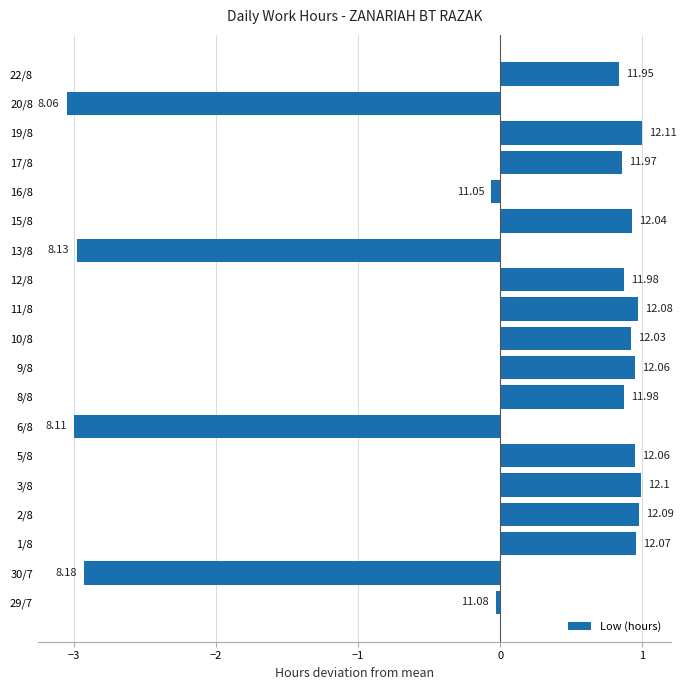

Are the bars horizontal?

Yes